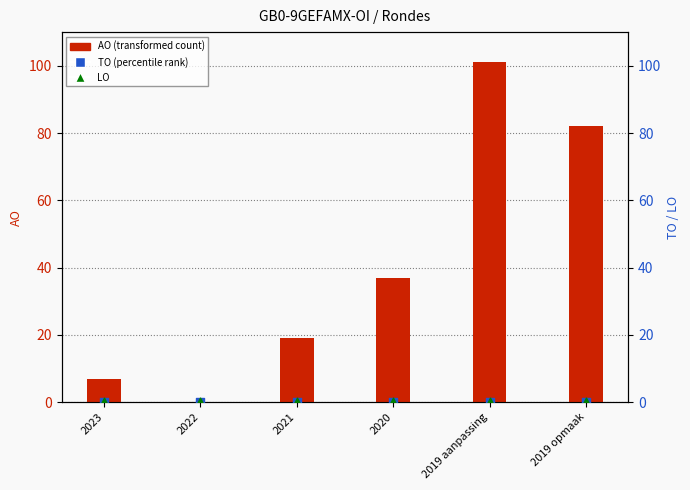

Which series reaches the minimum Y coordinate?

AO